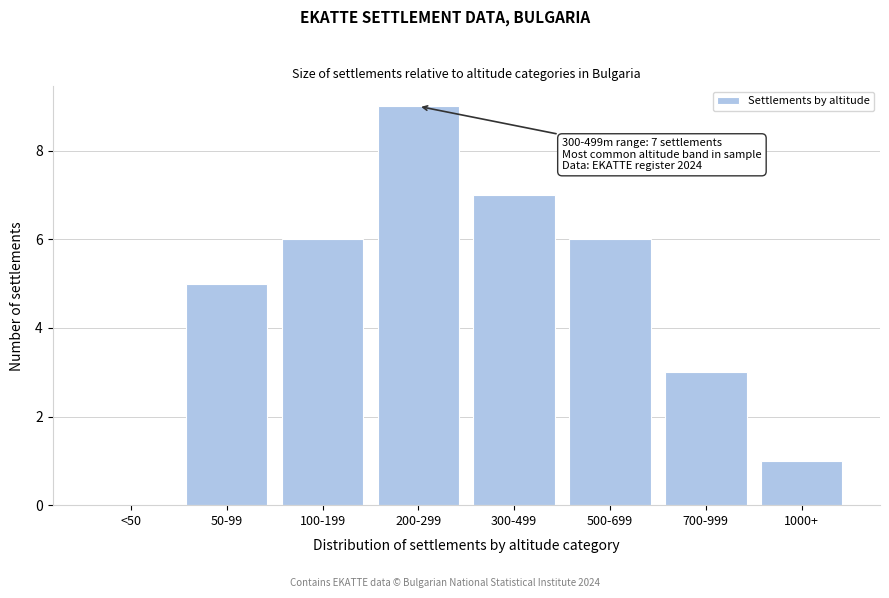

Reading right to left, extract all data points from this chart.

1000+=1	700-999=3	500-699=6	300-499=7	200-299=9	100-199=6	50-99=5	<50=0